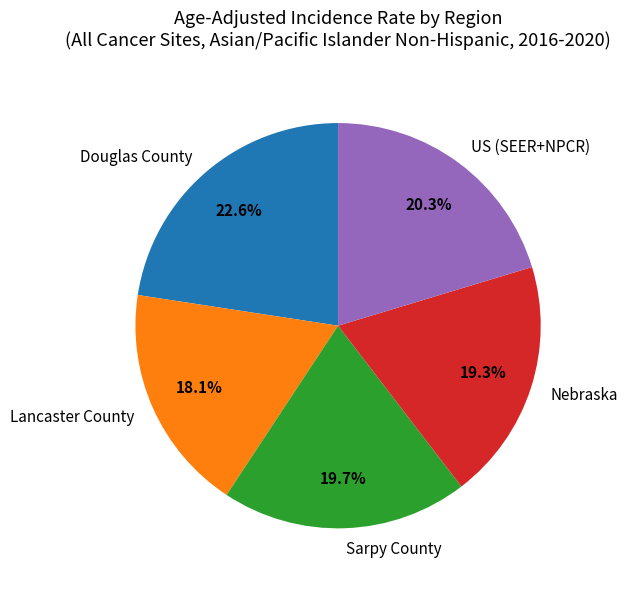

Count the number of slices in the pie.

5